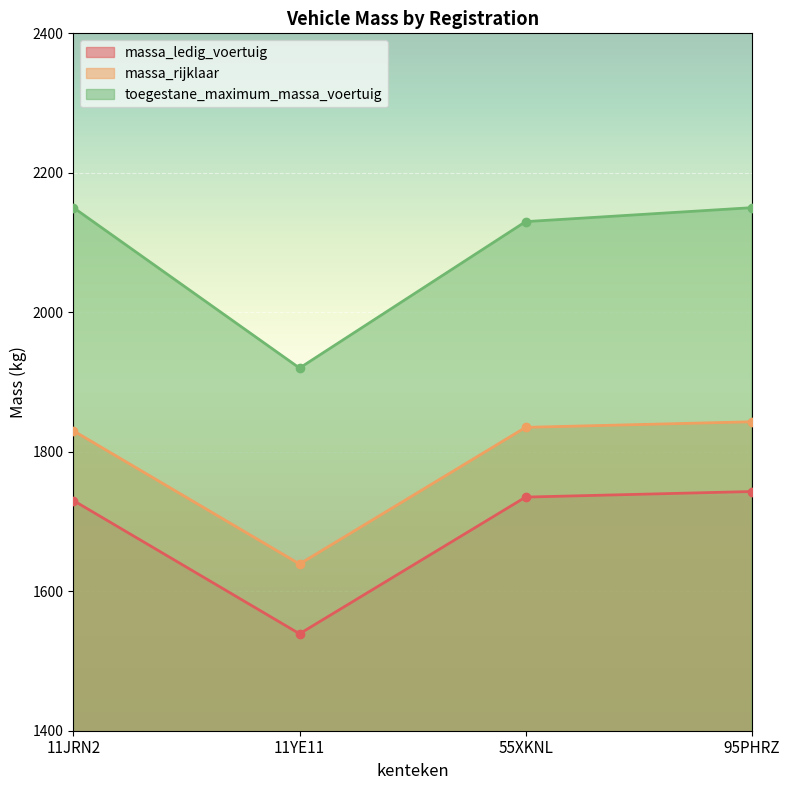

Reading left to right, extract all data points from this chart.

massa_ledig_voertuig: 1730	1539	1735	1743
massa_rijklaar: 1830	1639	1835	1843
toegestane_maximum_massa_voertuig: 2150	1920	2130	2150